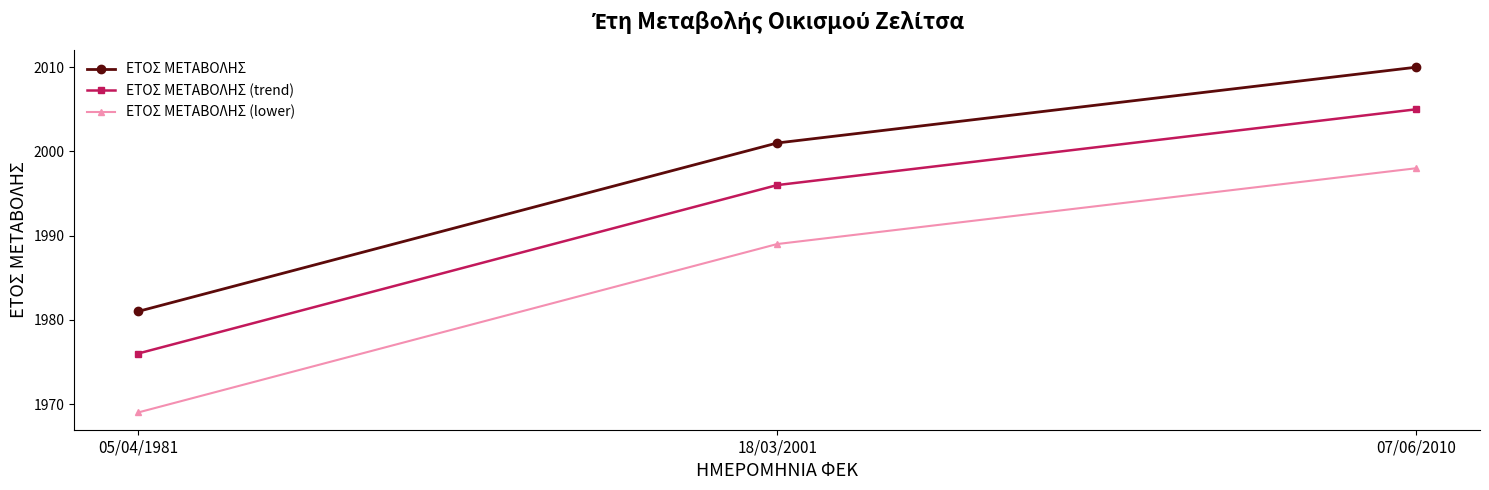

What is the label of the 1st point from the left?

05/04/1981